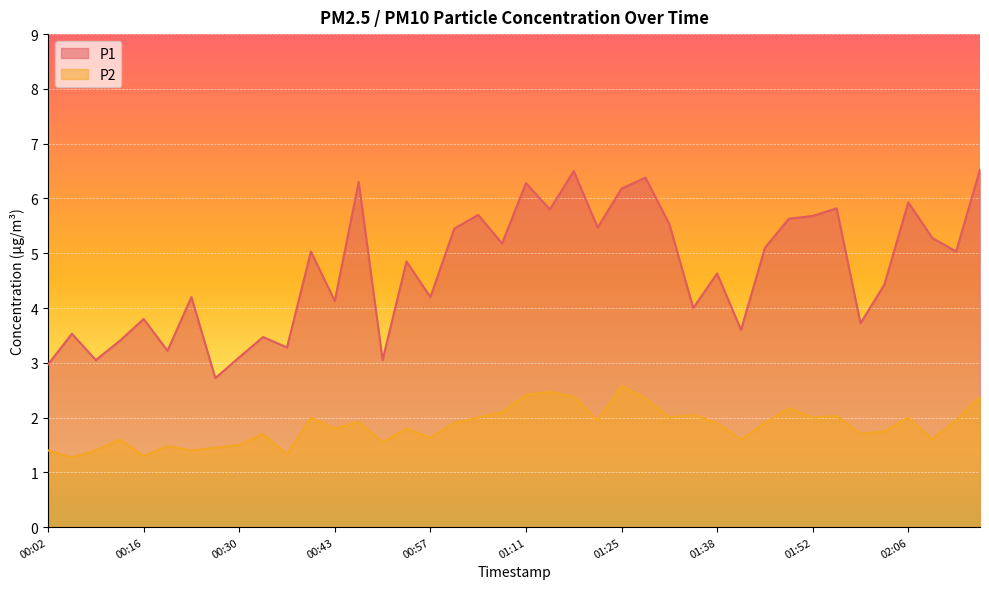

At how many categories does at least one series exceed 5?

20